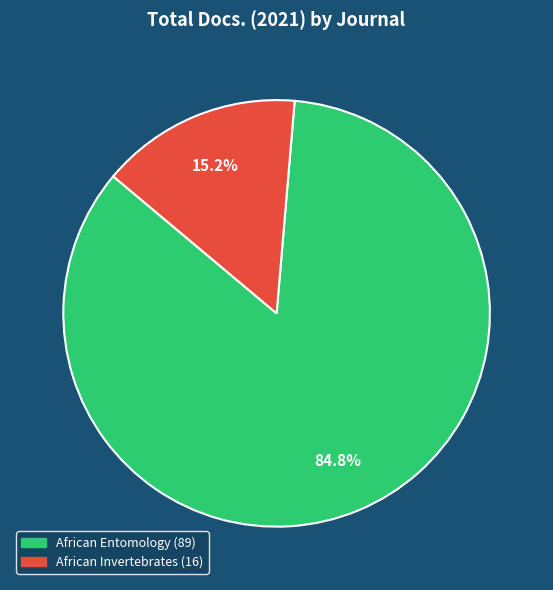

To the nearest percent, what portion does African Invertebrates represent?

15%